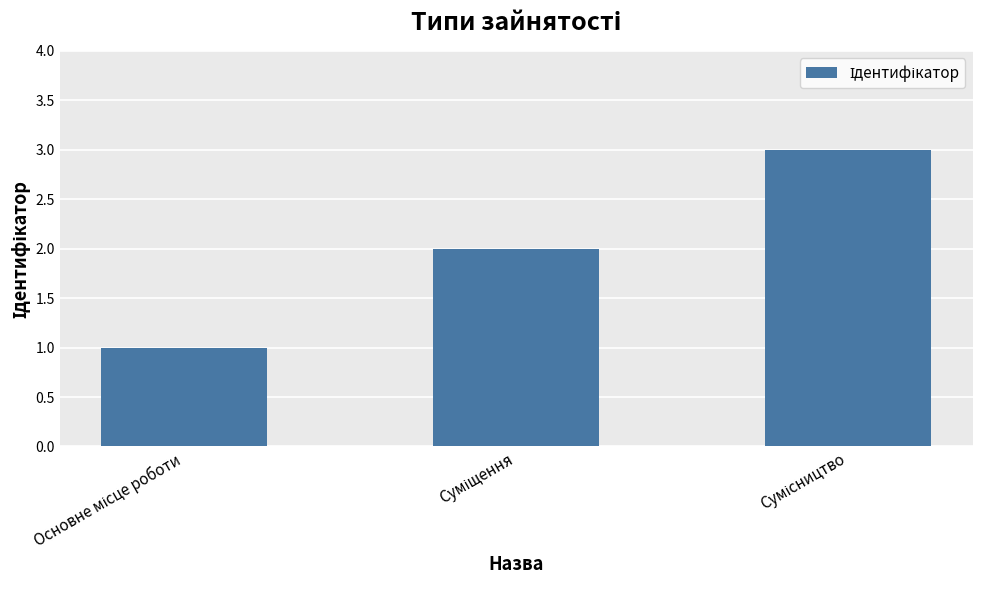

What is the sum of all values?

6